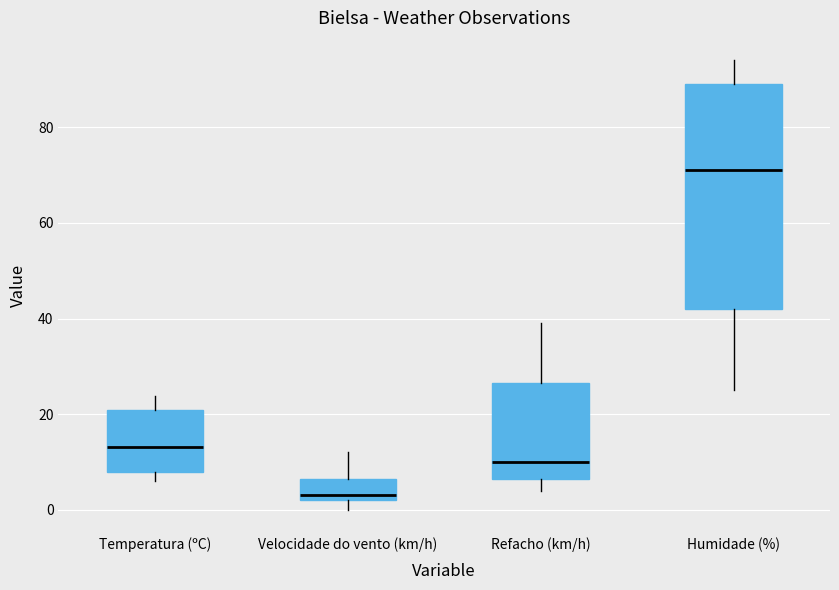

Where is the lower edge of the box for Temperatura (ºC) on the y-axis? The values are not printed on the chart, so give them approximately, as read against the axis.

8